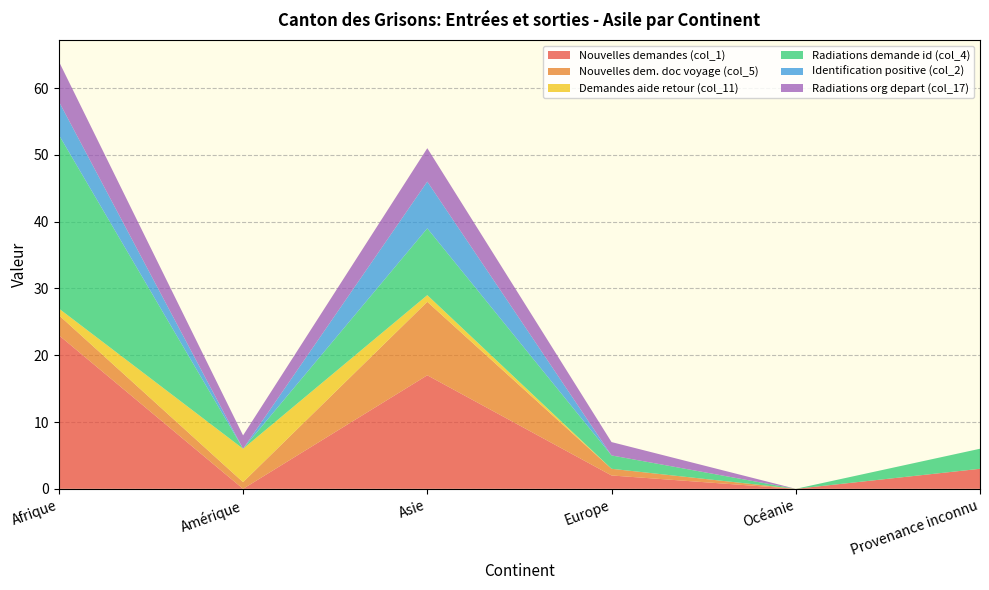

Reading right to left, extract all data points from this chart.

Nouvelles demandes (col_1): Provenance inconnu=3	Océanie=0	Europe=2	Asie=17	Amérique=0	Afrique=23
Nouvelles dem. doc voyage (col_5): Provenance inconnu=0	Océanie=0	Europe=1	Asie=11	Amérique=1	Afrique=3
Demandes aide retour (col_11): Provenance inconnu=0	Océanie=0	Europe=0	Asie=1	Amérique=5	Afrique=1
Radiations demande id (col_4): Provenance inconnu=3	Océanie=0	Europe=2	Asie=10	Amérique=0	Afrique=26
Identification positive (col_2): Provenance inconnu=0	Océanie=0	Europe=0	Asie=7	Amérique=0	Afrique=5
Radiations org depart (col_17): Provenance inconnu=0	Océanie=0	Europe=2	Asie=5	Amérique=2	Afrique=6